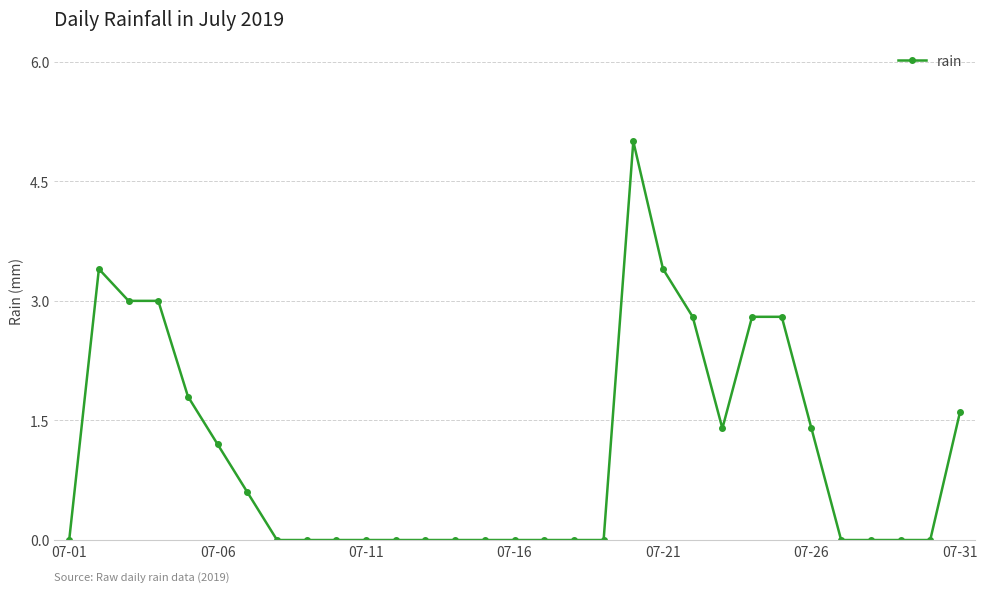

What is the difference between the maximum and minimum values?

5.0